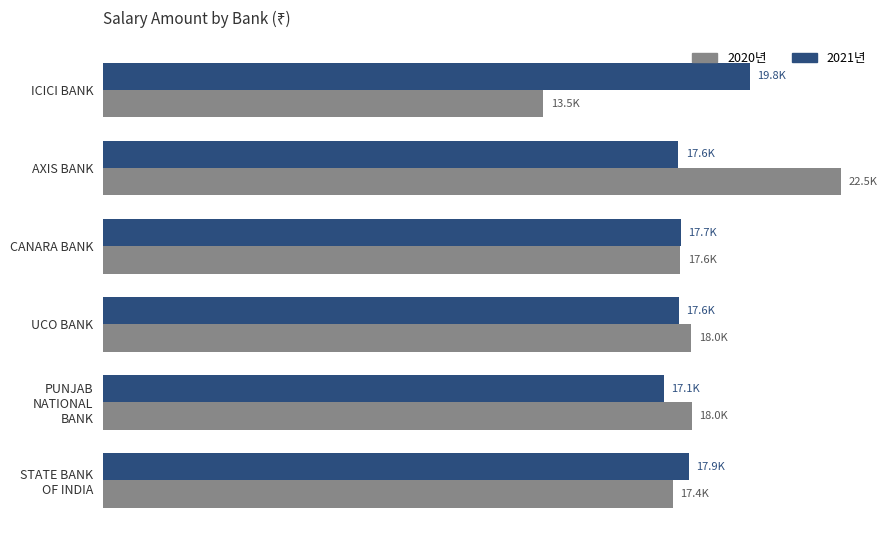

What are all the series names shown in the legend?

2020년, 2021년